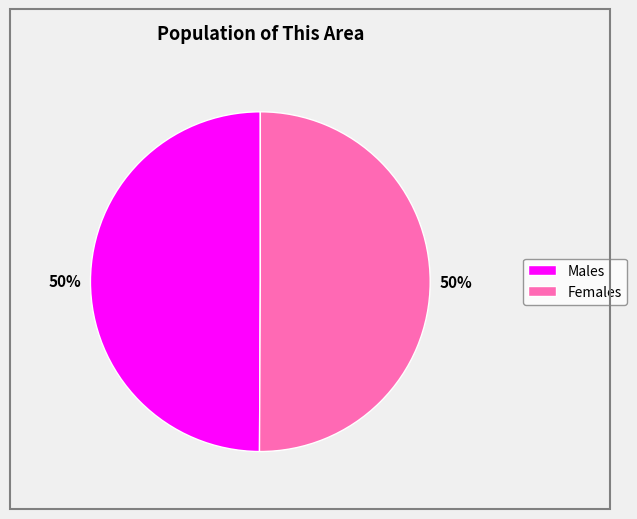

How many segments does this pie chart have?

2